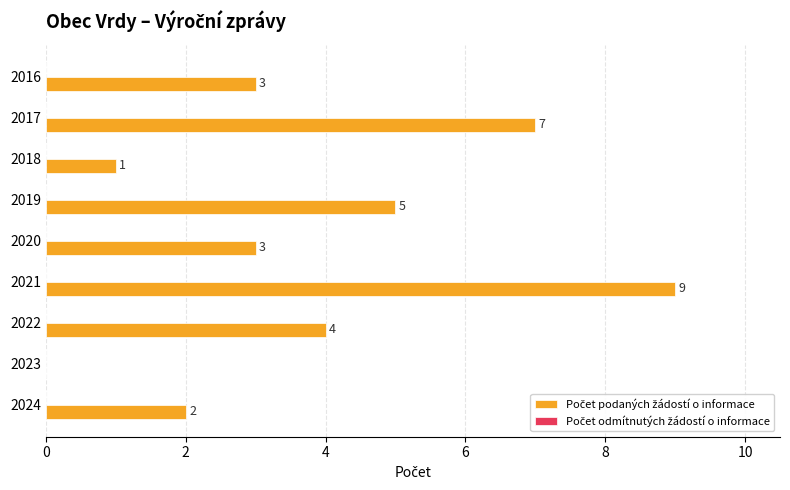

What value does the data have at 2019?

5